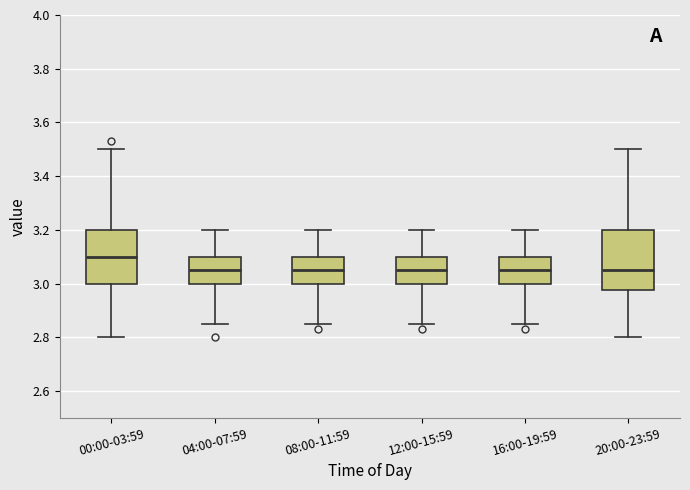

Where does the median line of the box for 00:00-03:59 sit on the y-axis? The values are not printed on the chart, so give them approximately, as read against the axis.

3.10